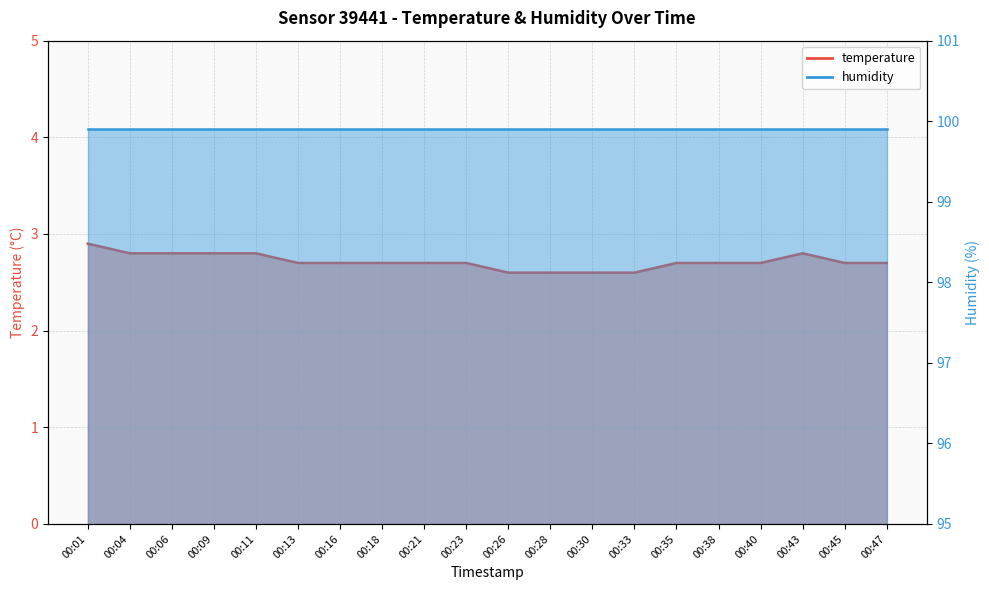

What is the value of the 18th point from the left?

2.8